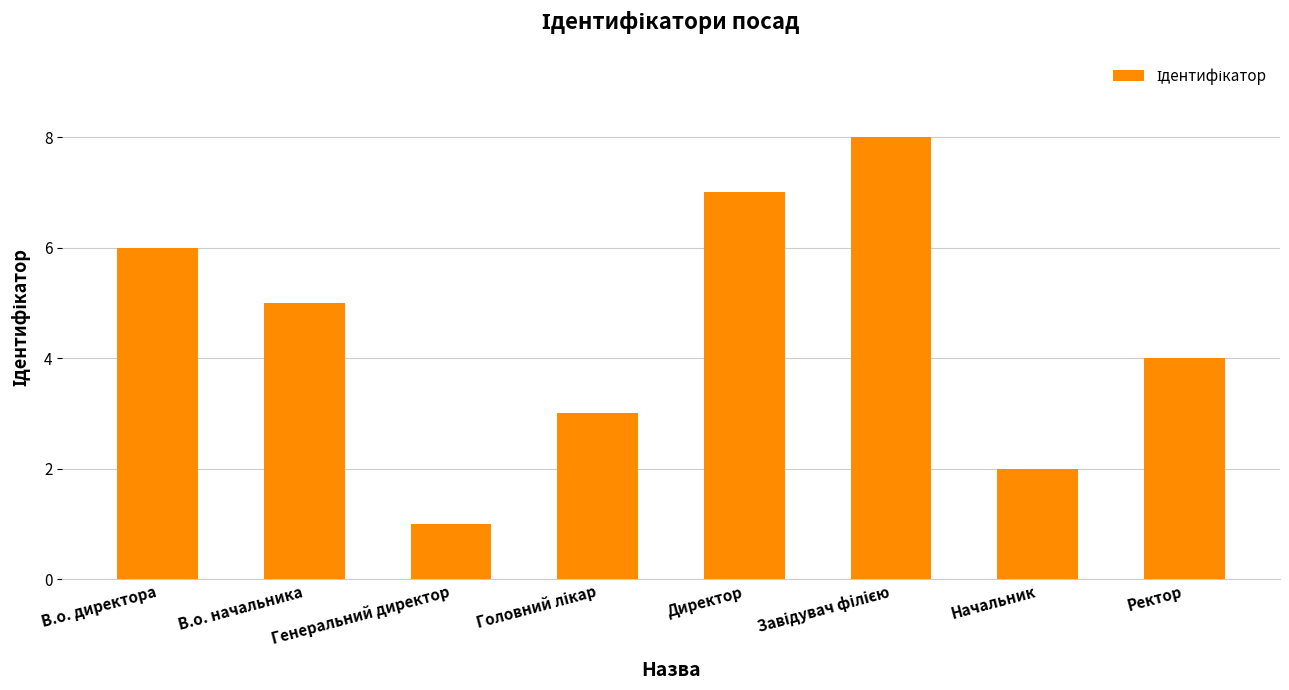

What is the greatest value displayed?

8